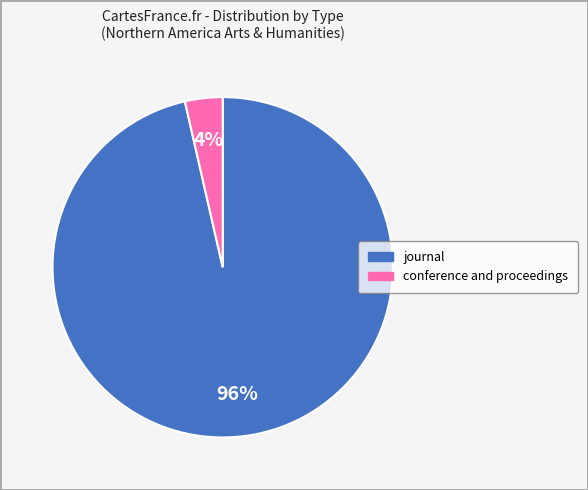

Is the sum of journal and conference and proceedings greater than half?

Yes